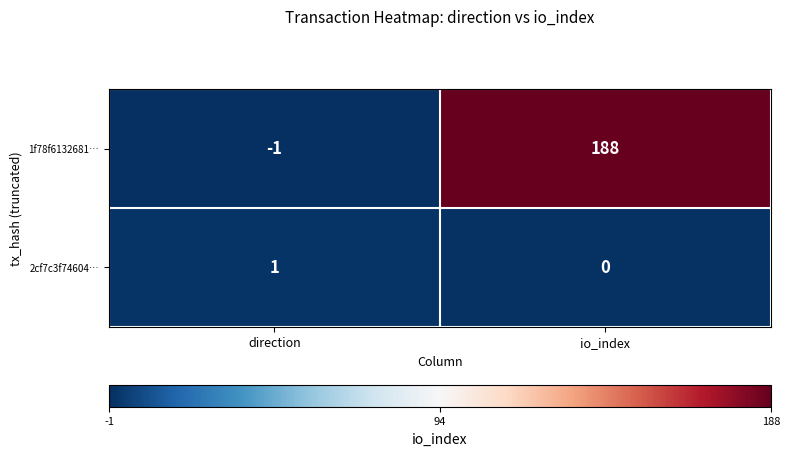

Reading right to left, extract all data points from this chart.

1f78f6132681…: 188	-1
2cf7c3f74604…: 0	1